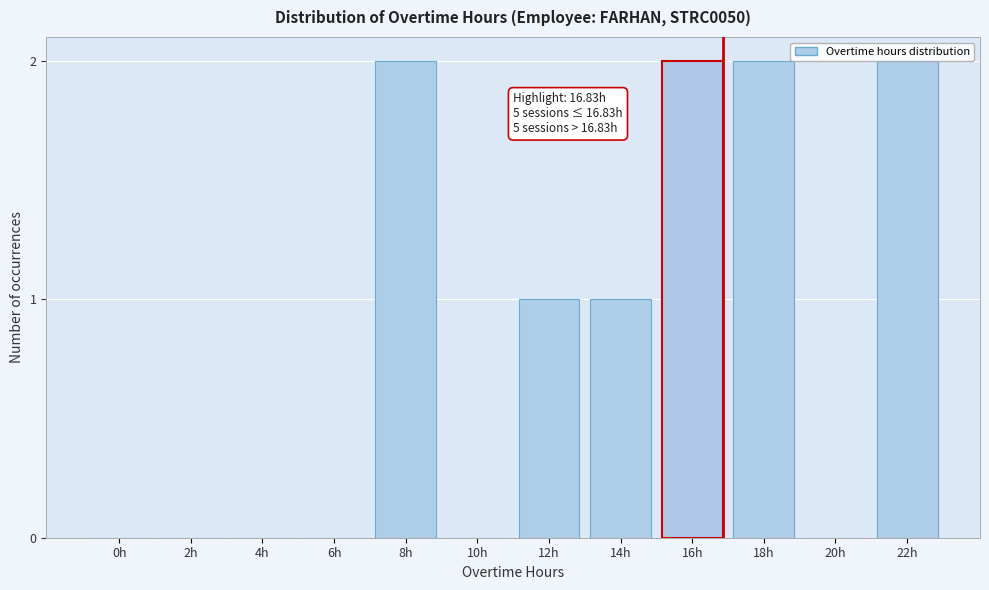

What is the sum of all values?

10